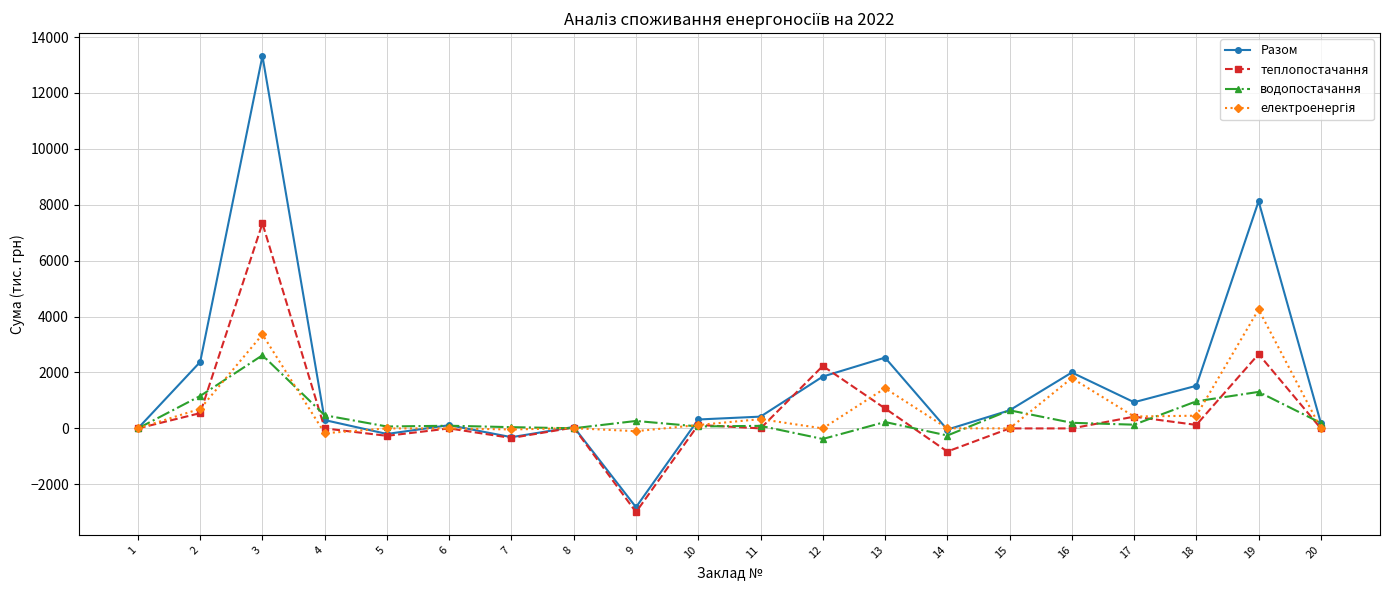

The теплопостачання series shows 124.9 at 18. True or false?

True